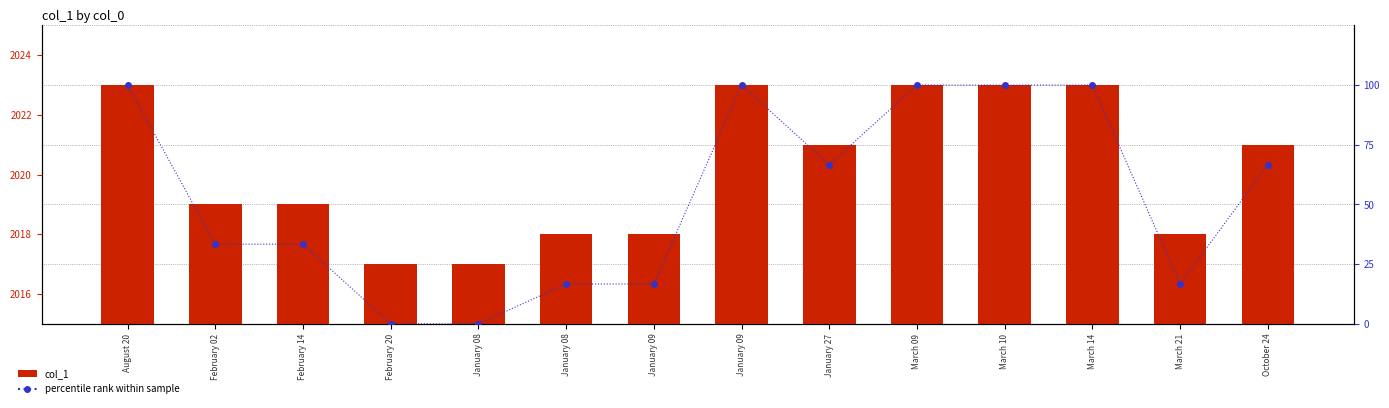

List the series in order of their peak value, lowest first.

percentile rank within sample, col_1